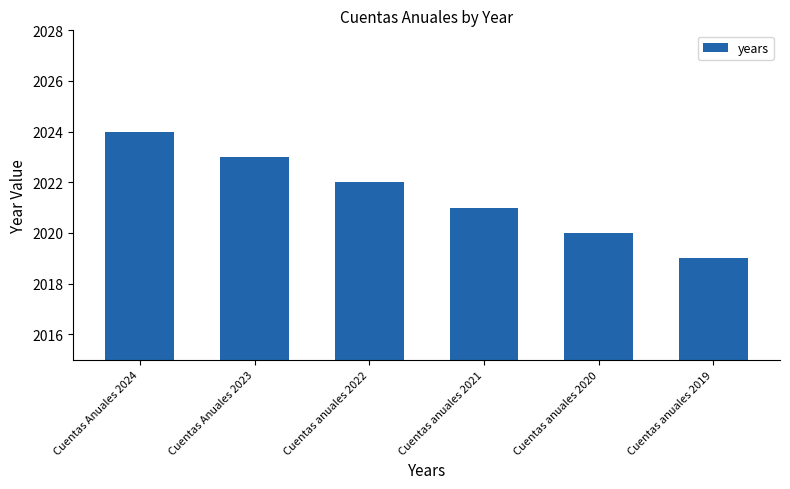

Where is the data nearest to the value 2021?

Cuentas anuales 2021